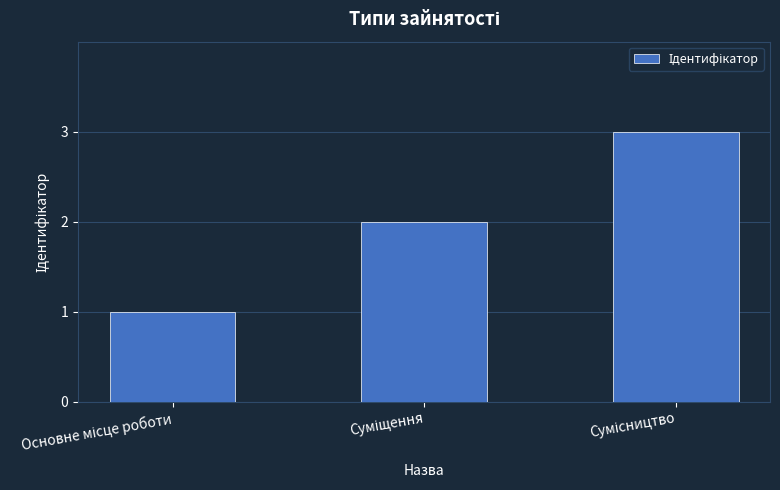

What is the maximum value shown in the chart?

3